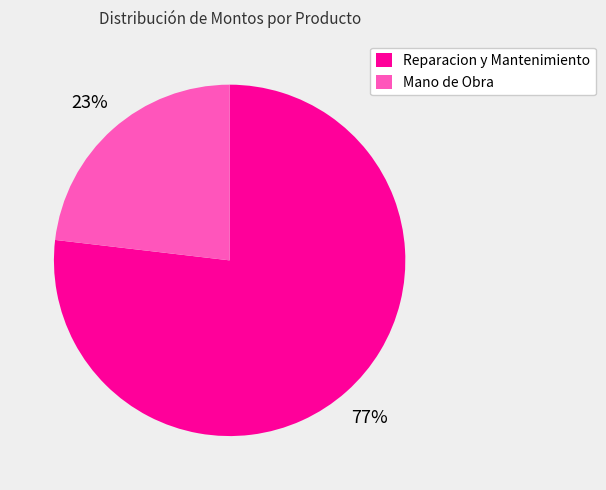

To the nearest percent, what is the difference between the largest and smallest slice percentages?

54%